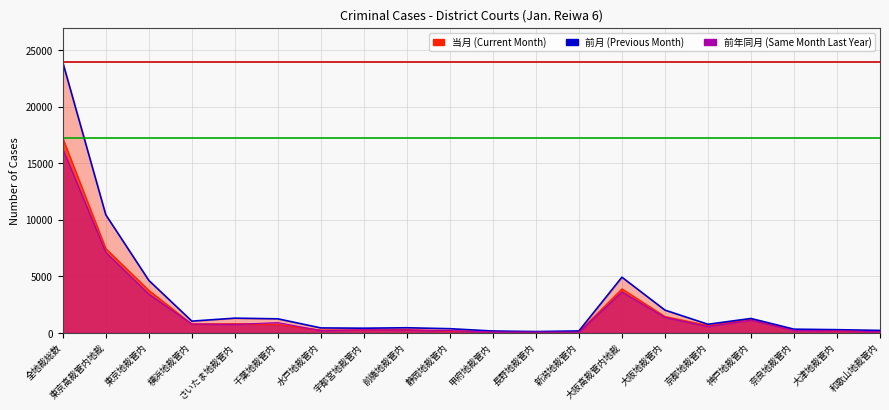

At which category does the chart reach its peak across all series?

全地裁総数